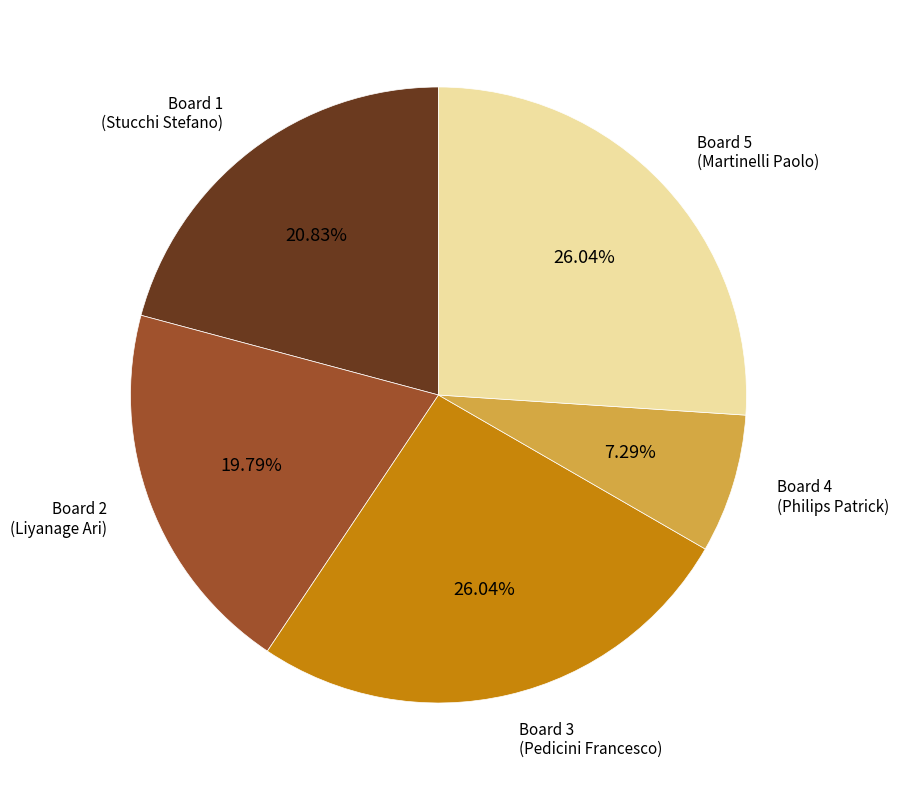

Does any single category account for the majority?

No